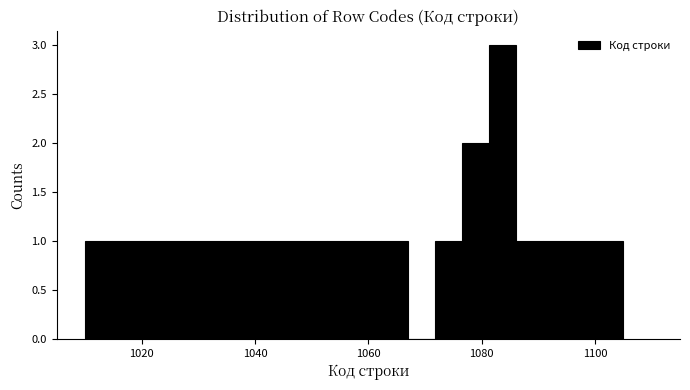

Read against the x-axis, roughly where is the centre of the tallest bar?

1084